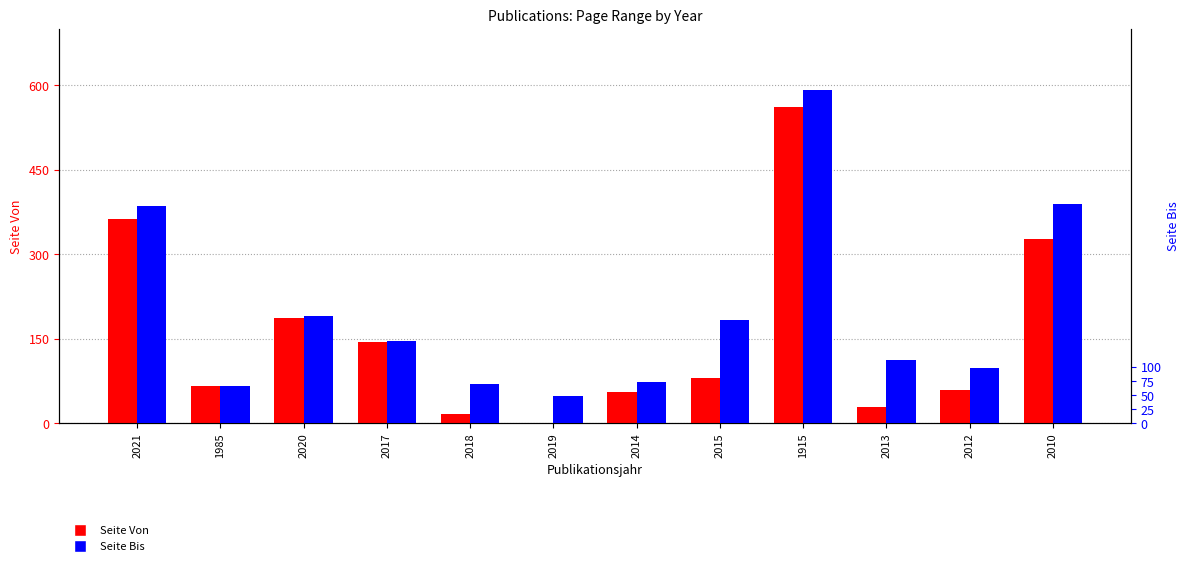

What is the difference between the maximum and minimum values in the Seite Bis series?

543